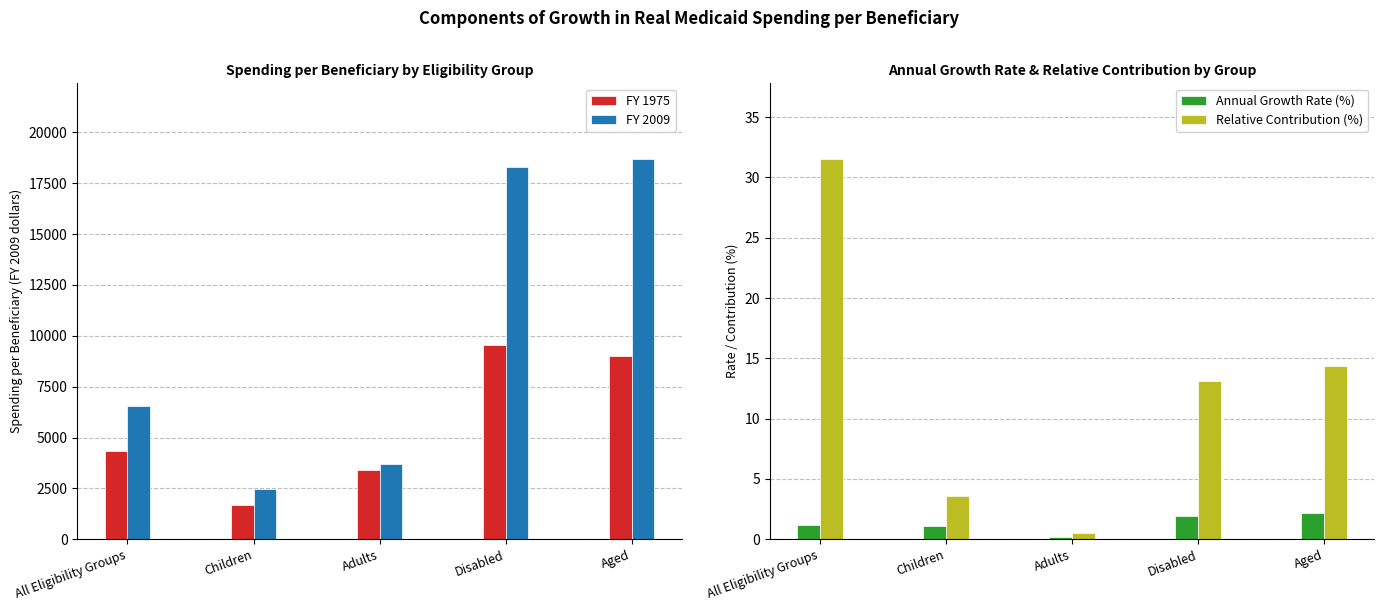

Which series changed the most between Adults and Disabled?

FY 2009